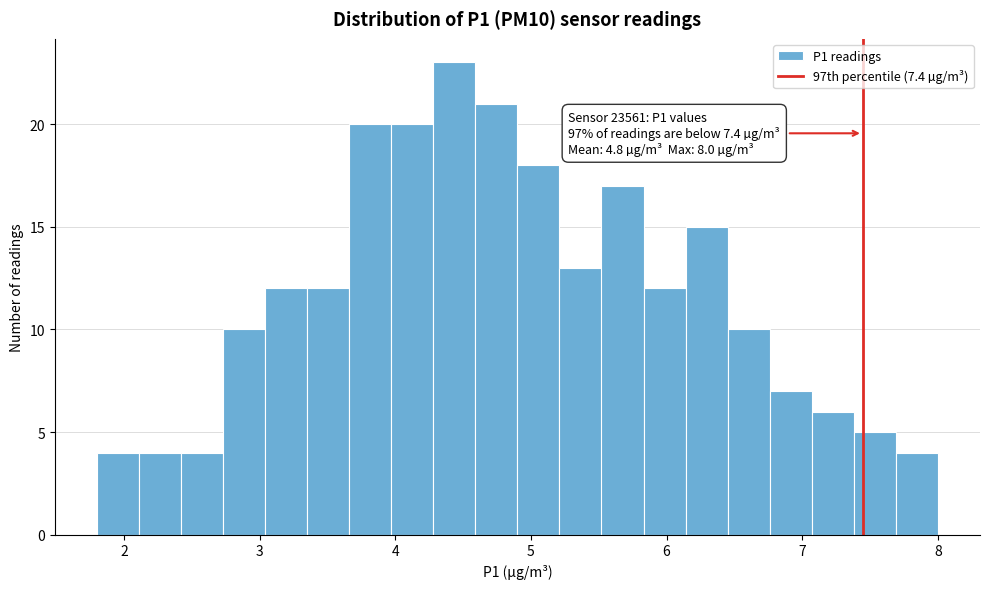

Read against the x-axis, roughly where is the centre of the tallest bar?

4.4